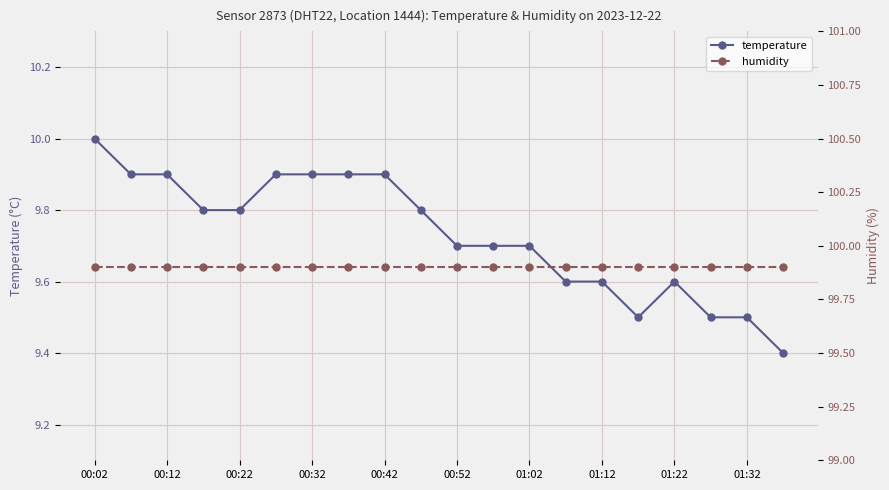

Which series has the largest total across all categories?

humidity